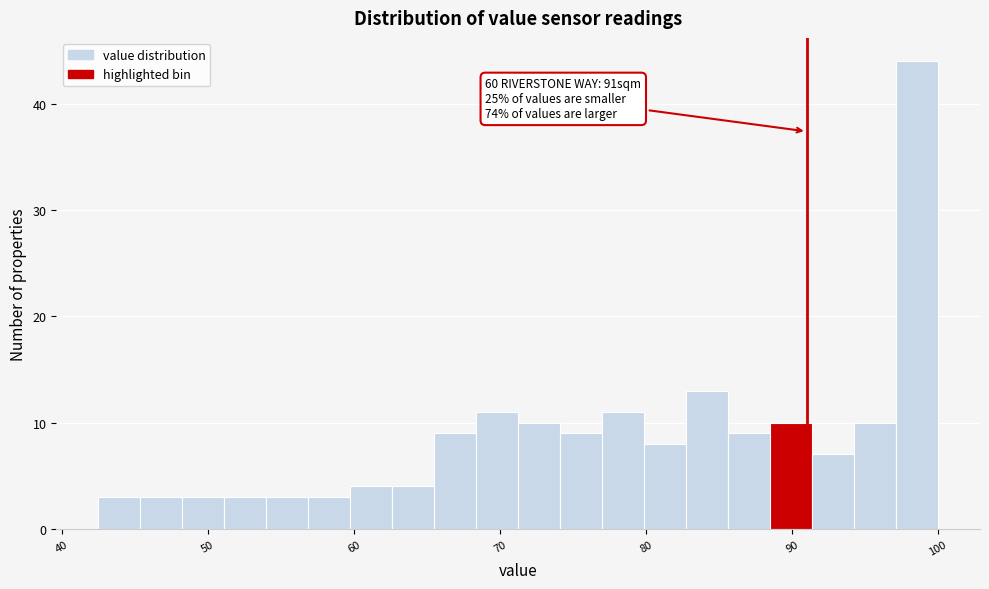

Around what value on the x-axis is the tallest bar? Give the approximate position of its centre, as read against the axis.

99